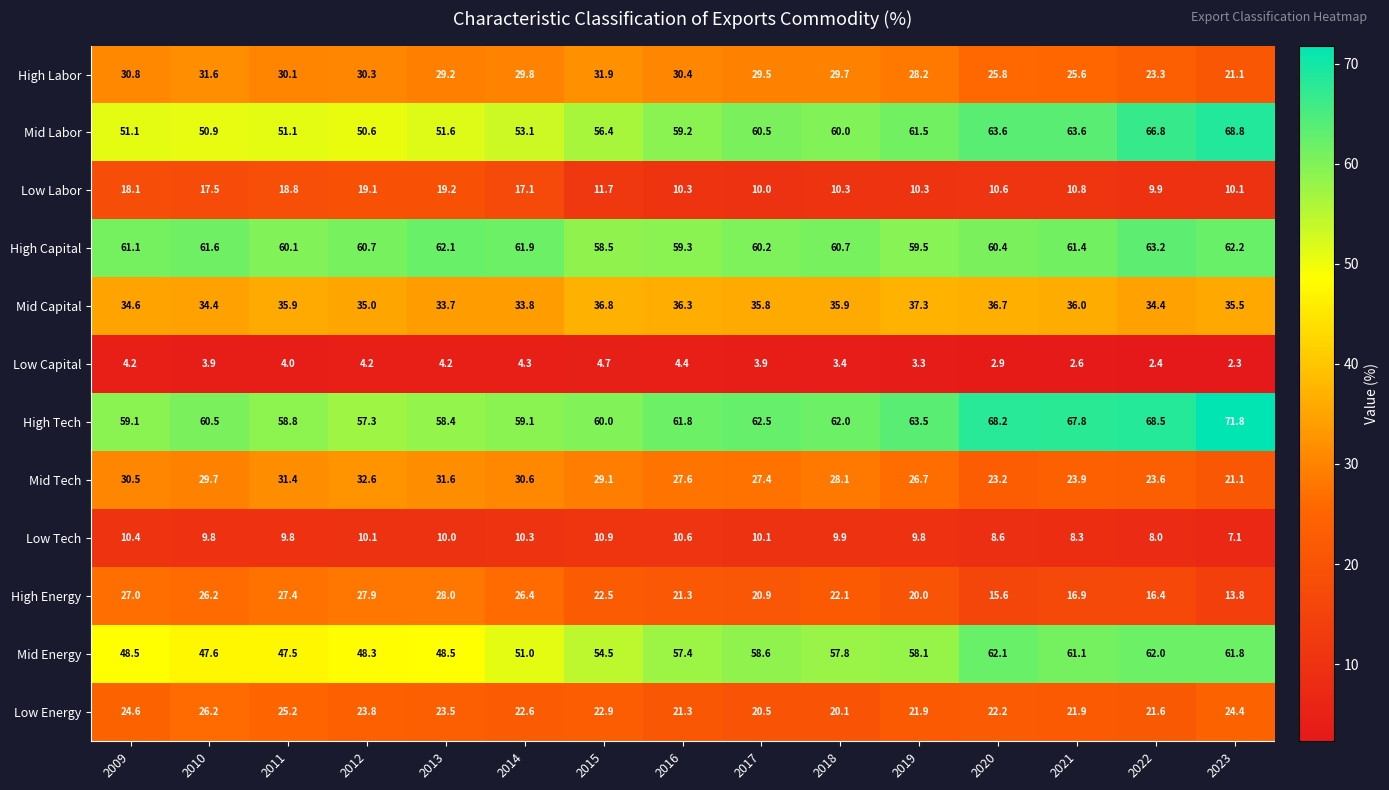

What is the maximum value shown in the chart?

71.8